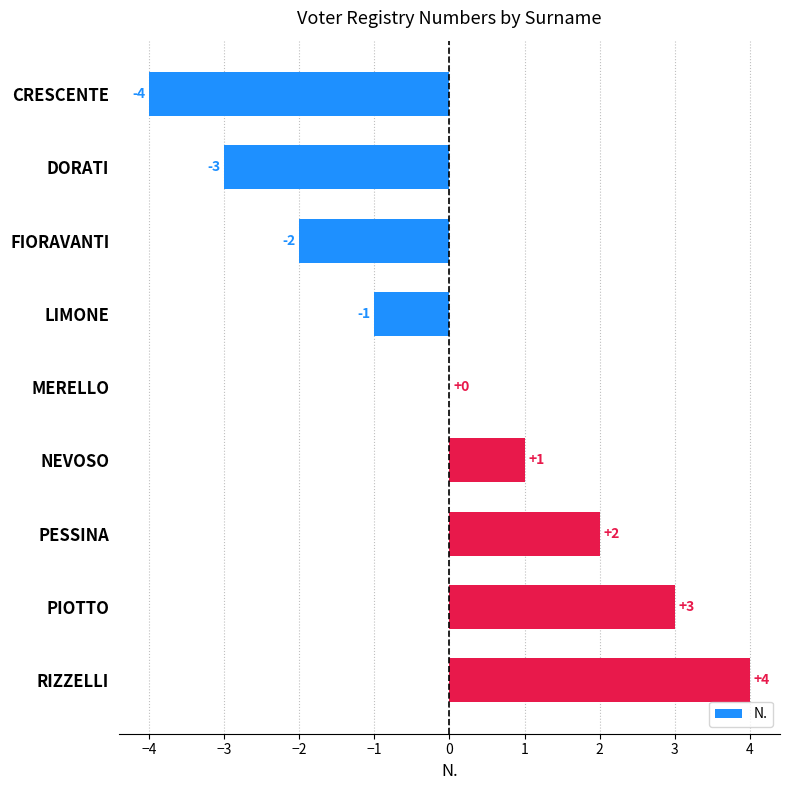

At which label is the value closest to 0?

MERELLO